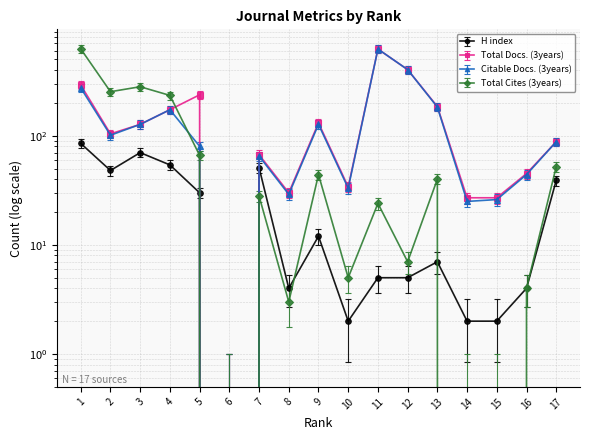

Does the chart have visible grid lines?

Yes